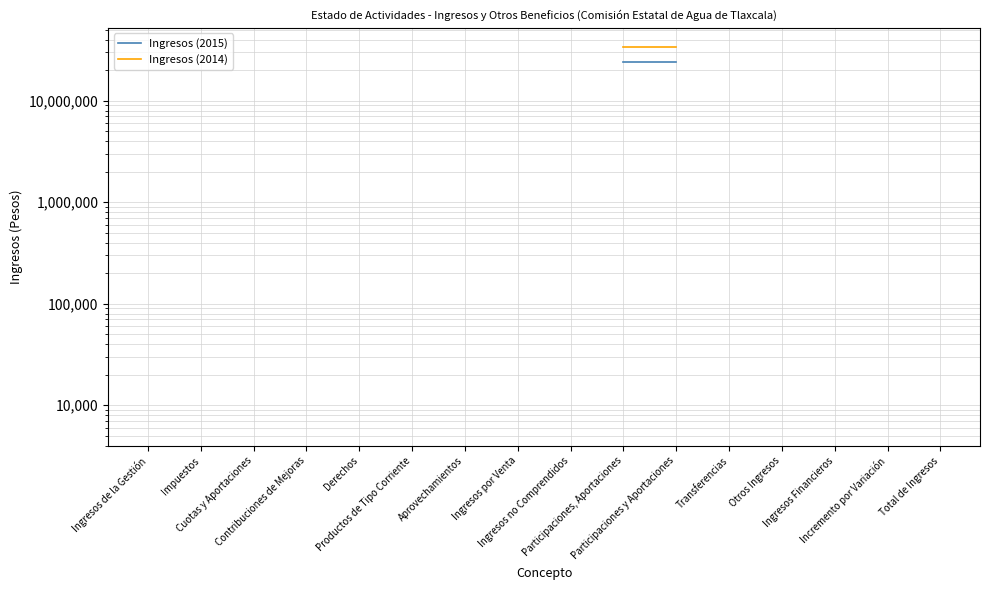

True or false: Ingresos (2014) has a value of 34021708.0 at Participaciones y Aportaciones.

True